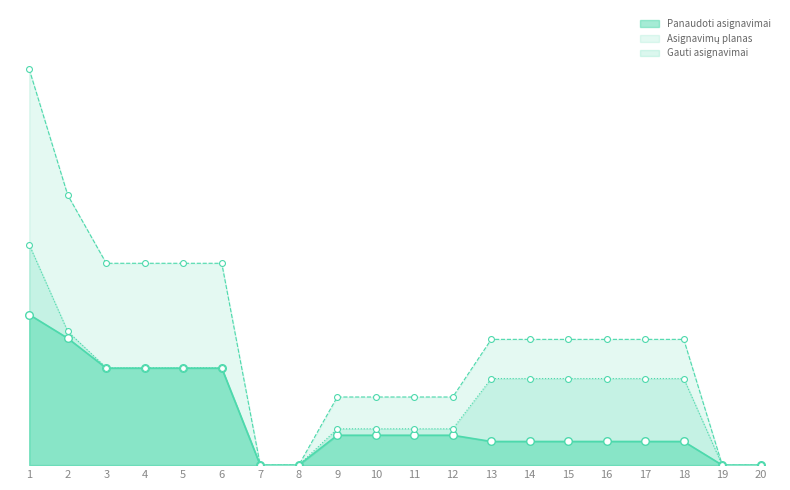

What are all the series names shown in the legend?

Asignavimų planas, Gauti asignavimai, Panaudoti asignavimai